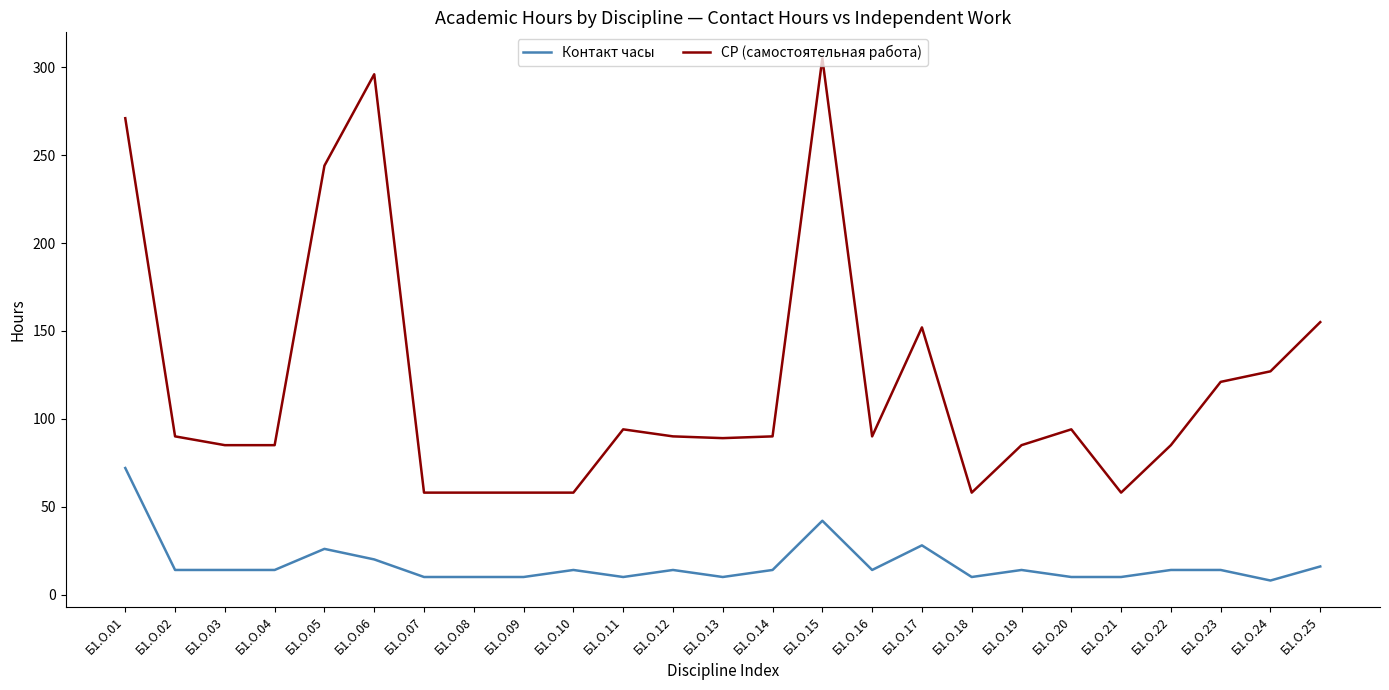

Where does the СР (самостоятельная работа) series first go above 90?

Б1.О.01